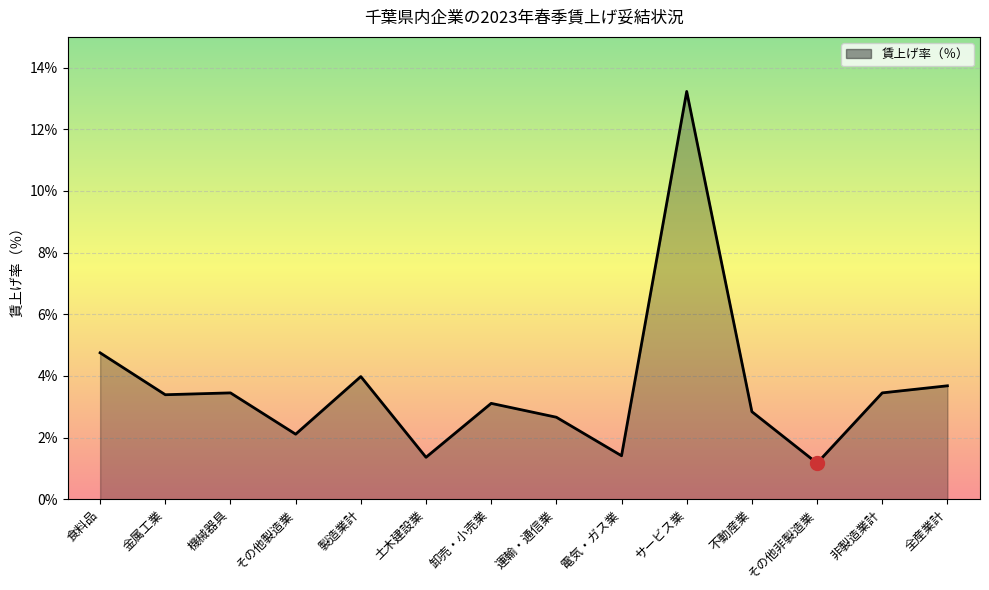

Where does the data first go above 3?

食料品